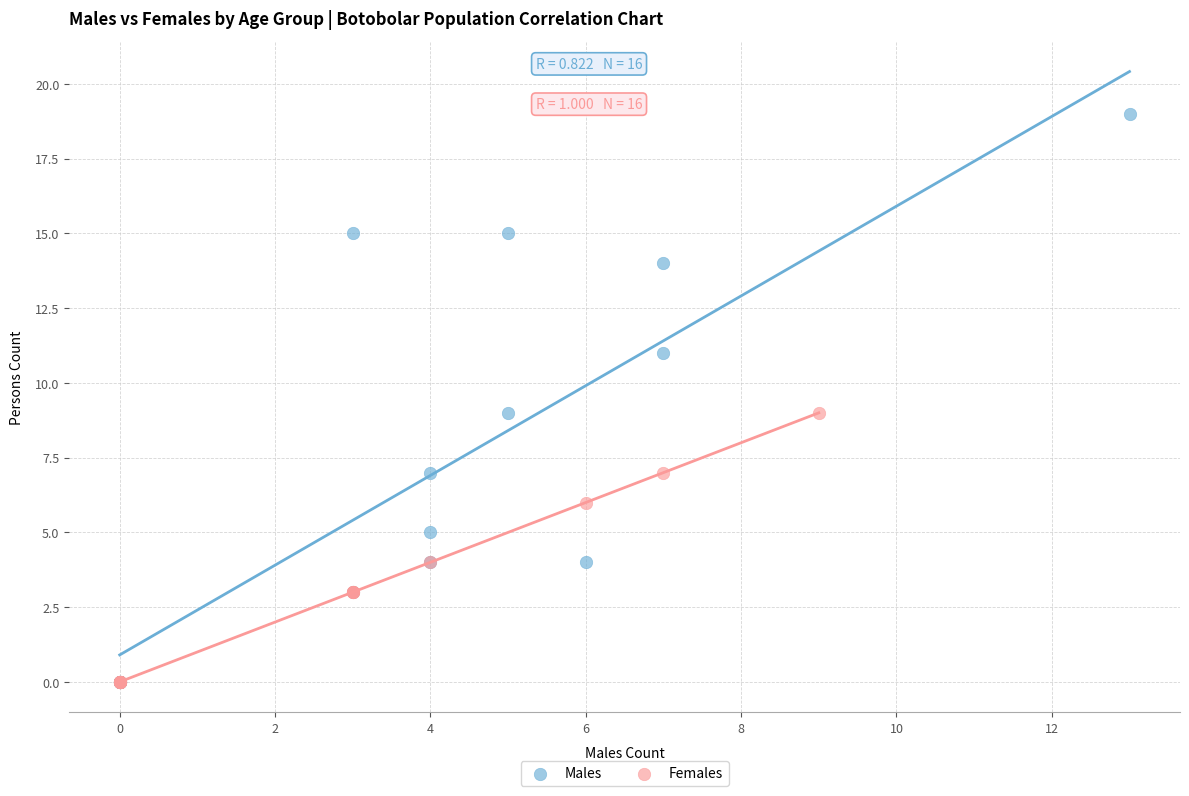

Which series has the widest spread of Y values?

Males